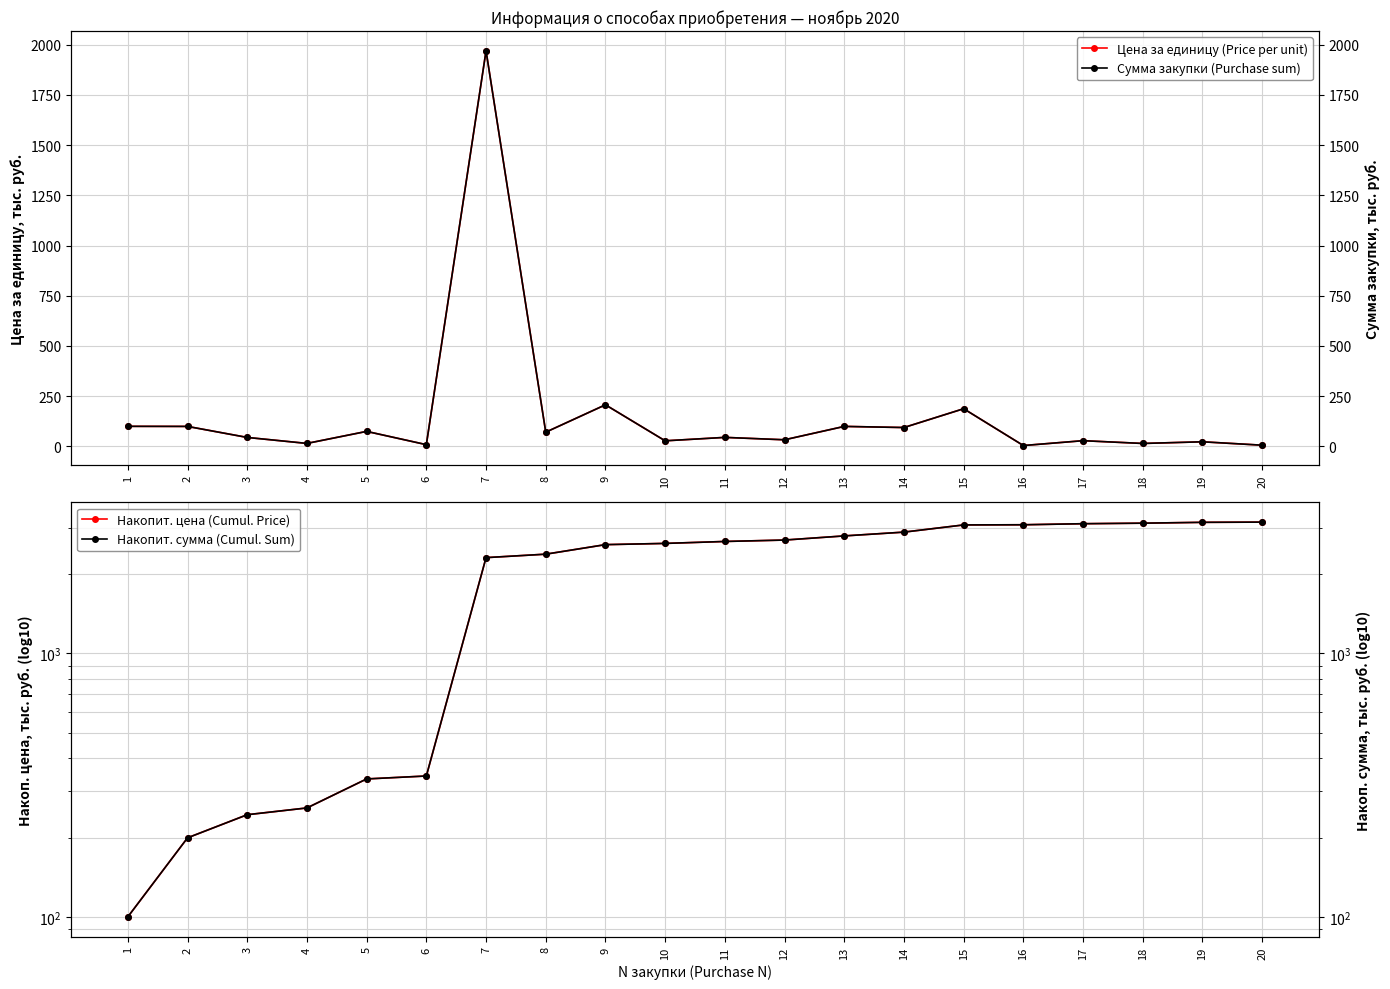

How many interior local peaks does the Сумма закупки (Purchase sum) series have?

8